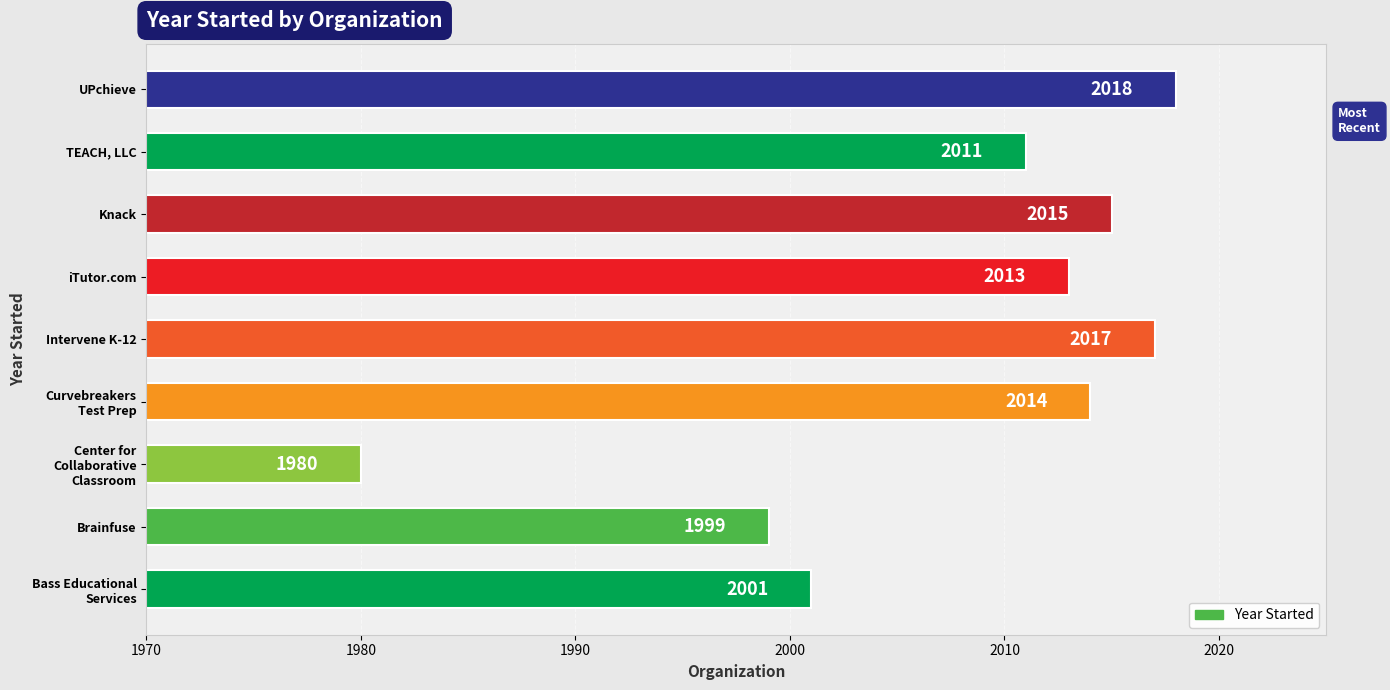

What is the greatest value displayed?

2018